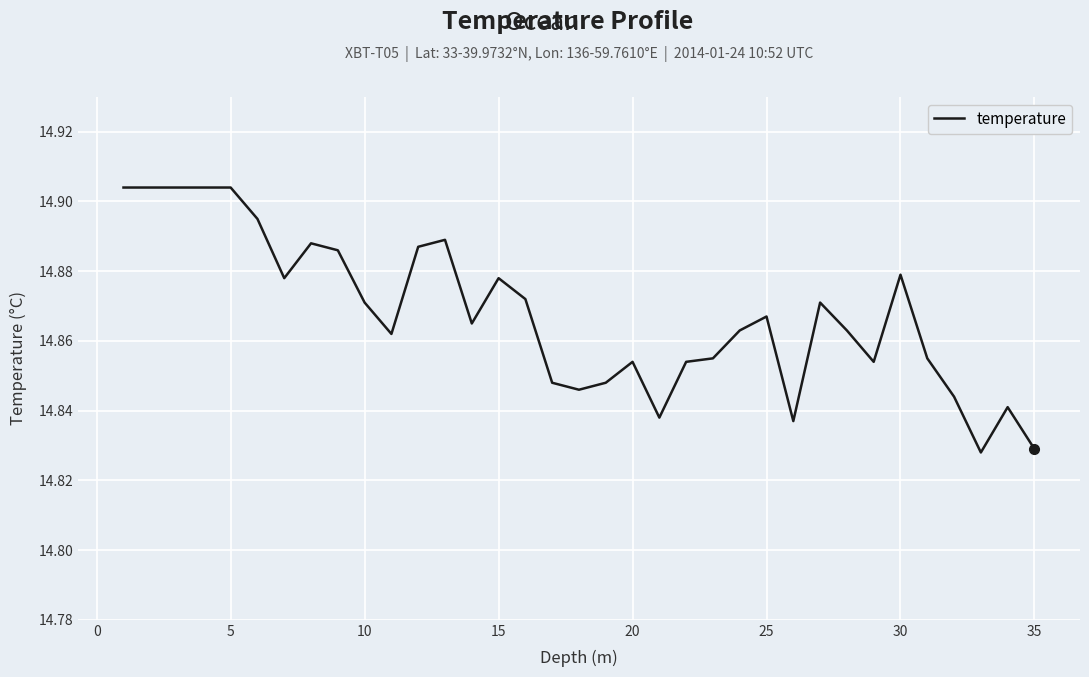

Does the chart display data point markers on the line(s)?

No